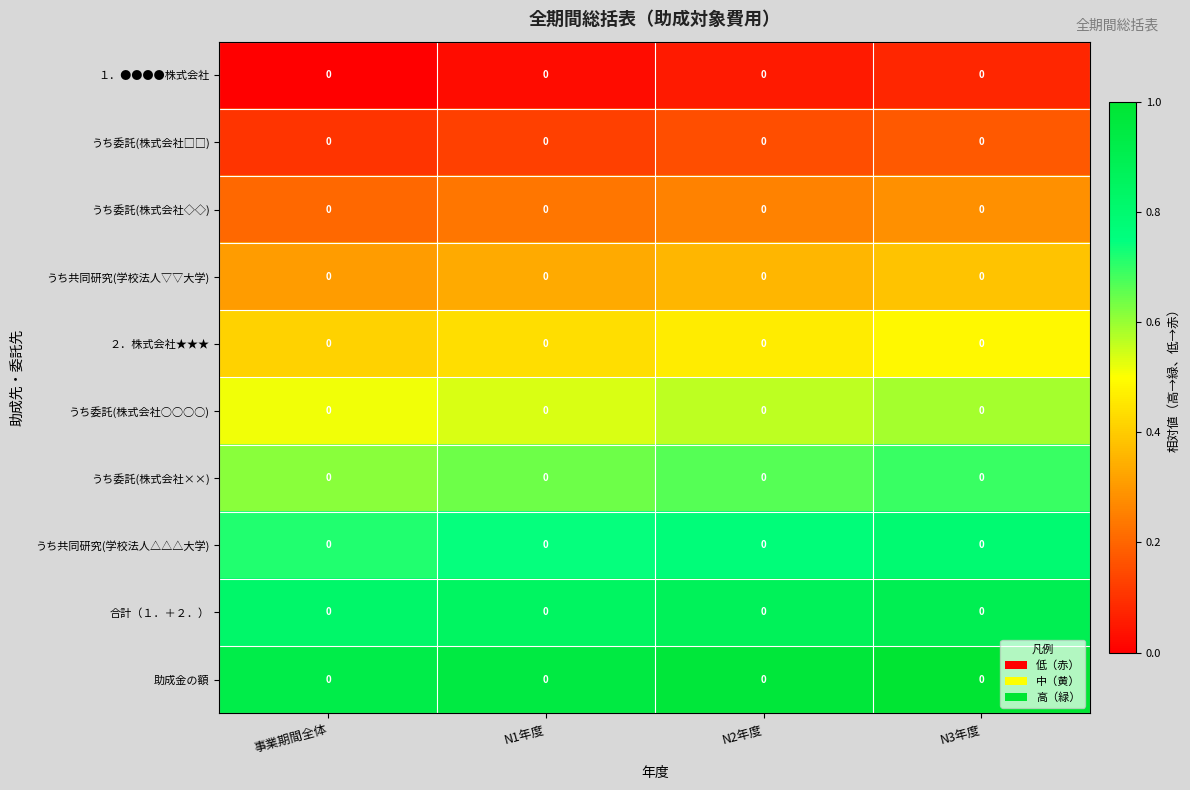

How many うち共同研究(学校法人△△△大学) values are between 0 and 1?

4